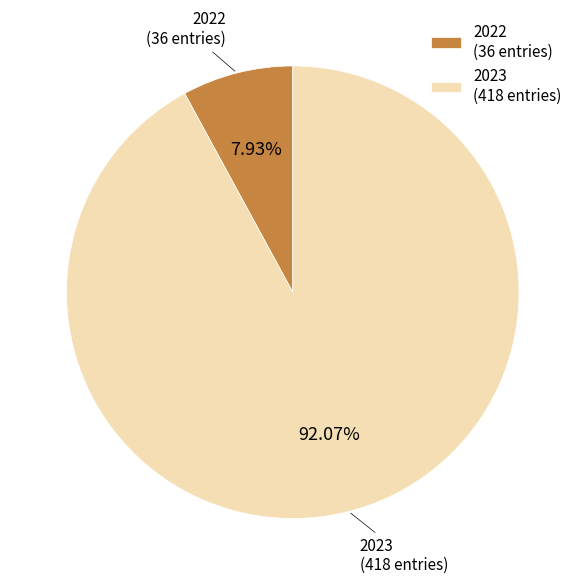

What percentage is the 2023 slice, to the nearest percent?

92%